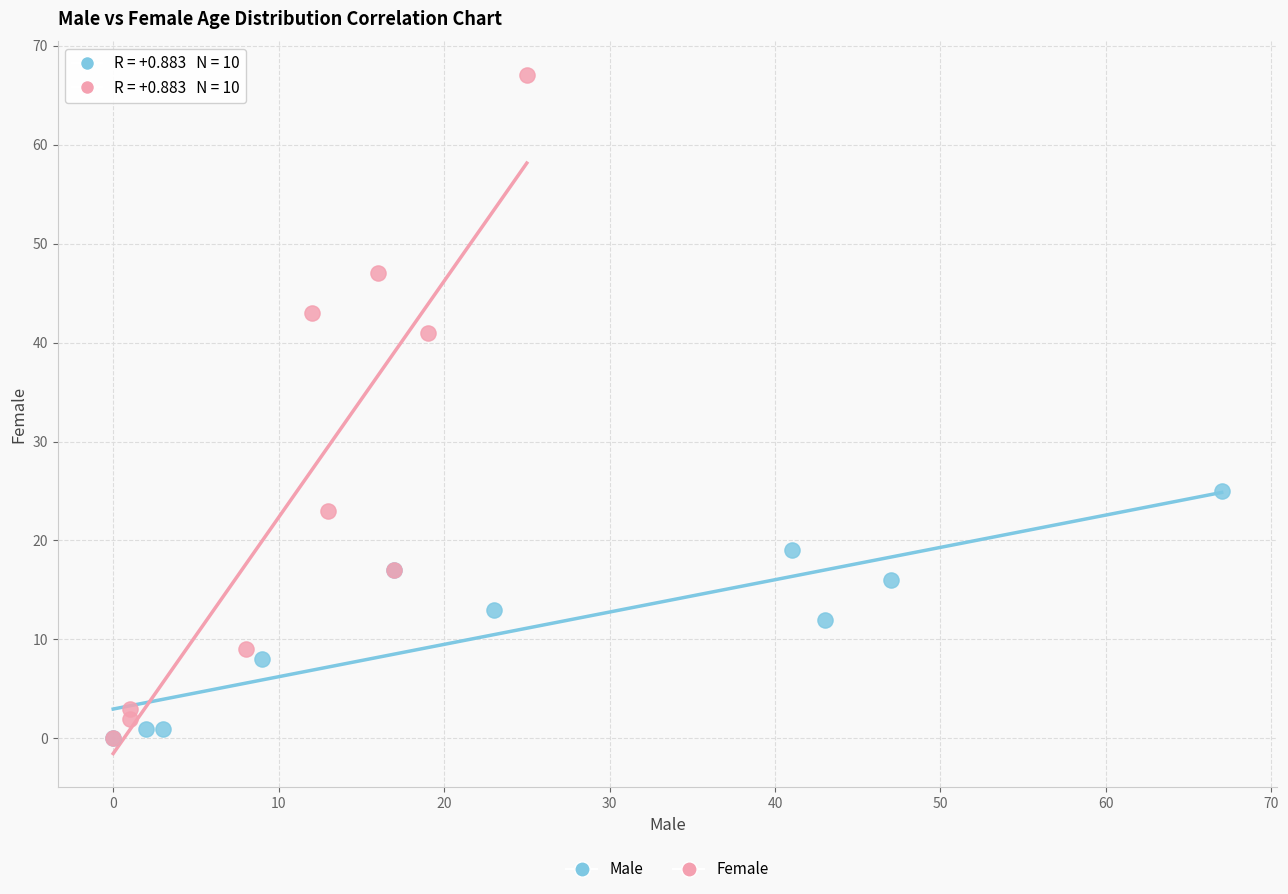

What are all the series names shown in the legend?

Male, Female